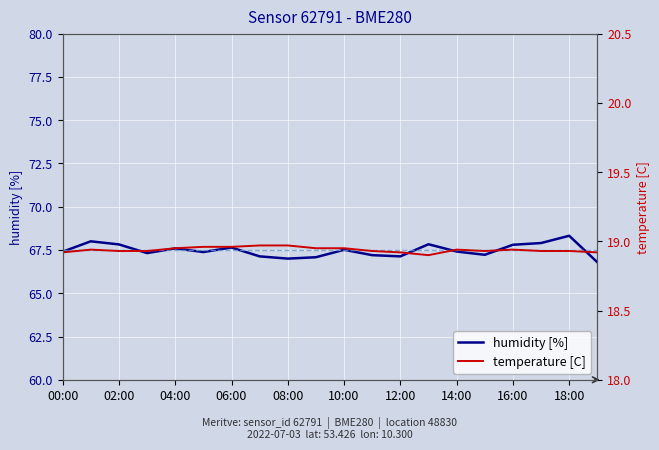

What is the lowest value of the humidity [%] series?

66.8